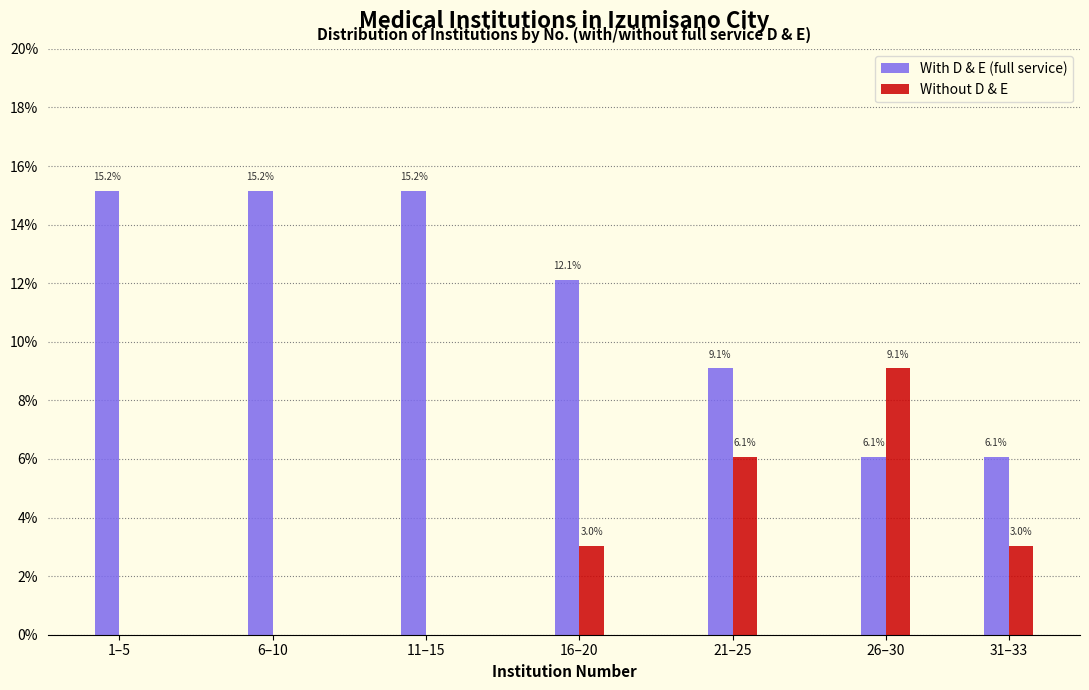

Does the chart contain stacked bars?

No